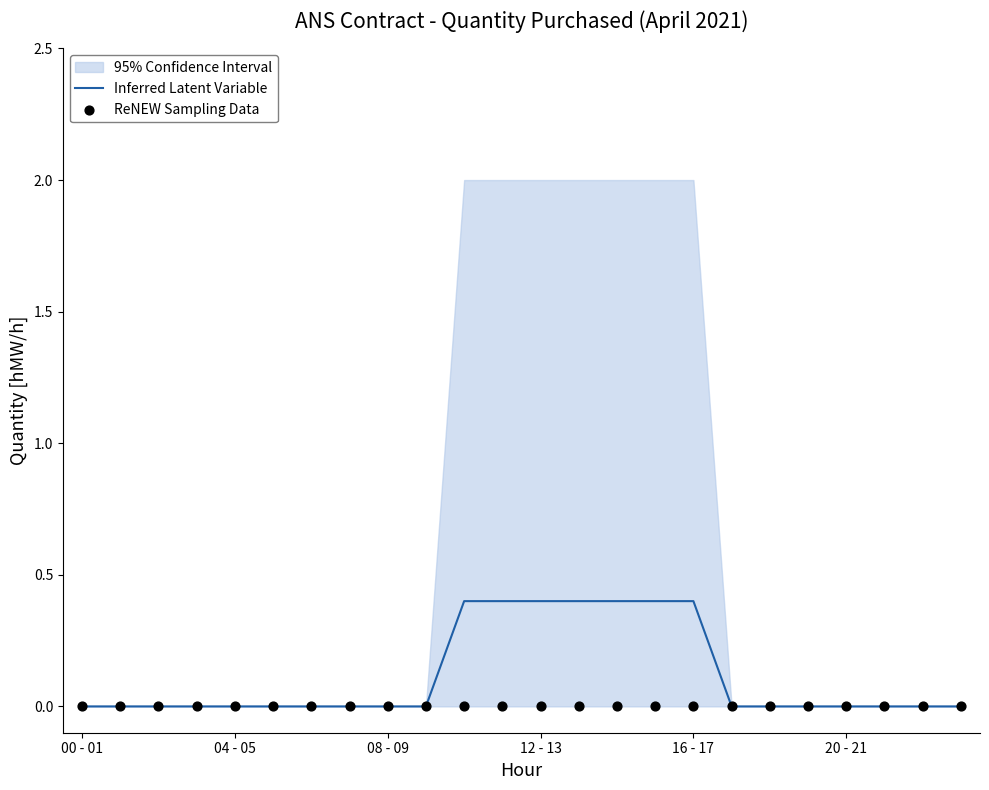

What is the highest value of the Inferred Latent Variable series?

0.4